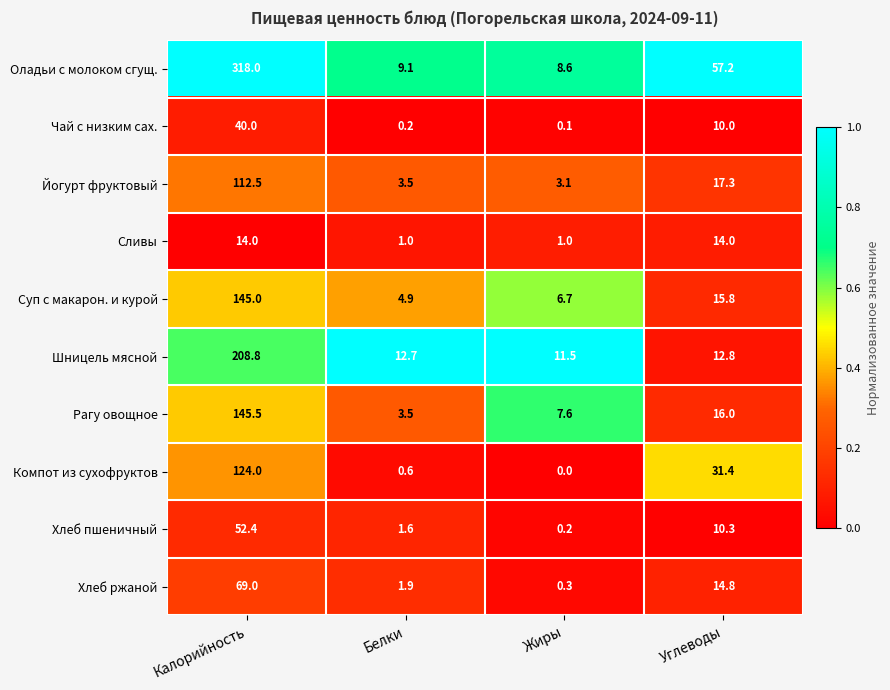

List the labels in order of Йогурт фруктовый value, smallest first.

Жиры, Белки, Углеводы, Калорийность